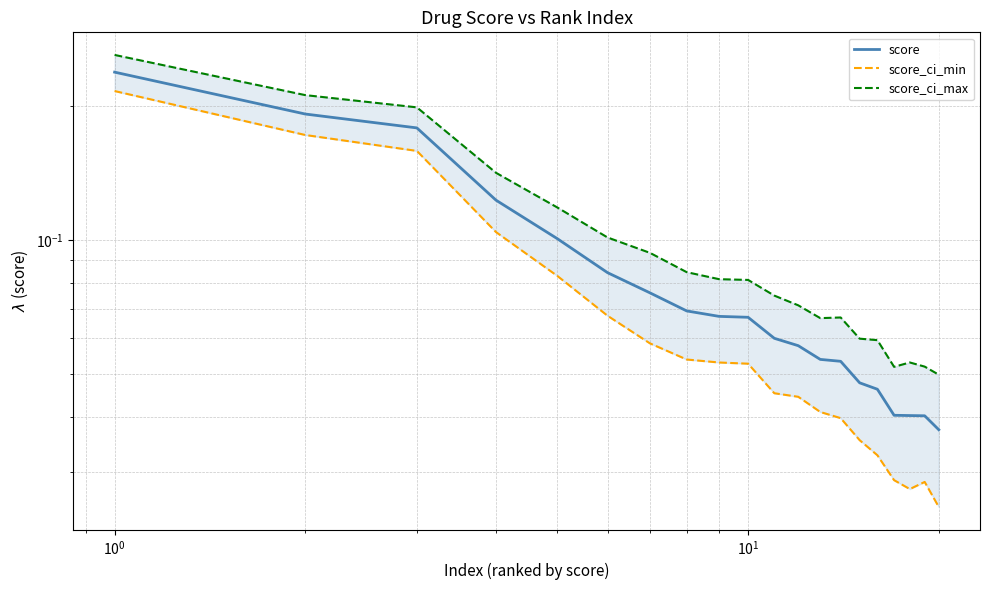

What is the average value of the score_ci_max series?

0.1